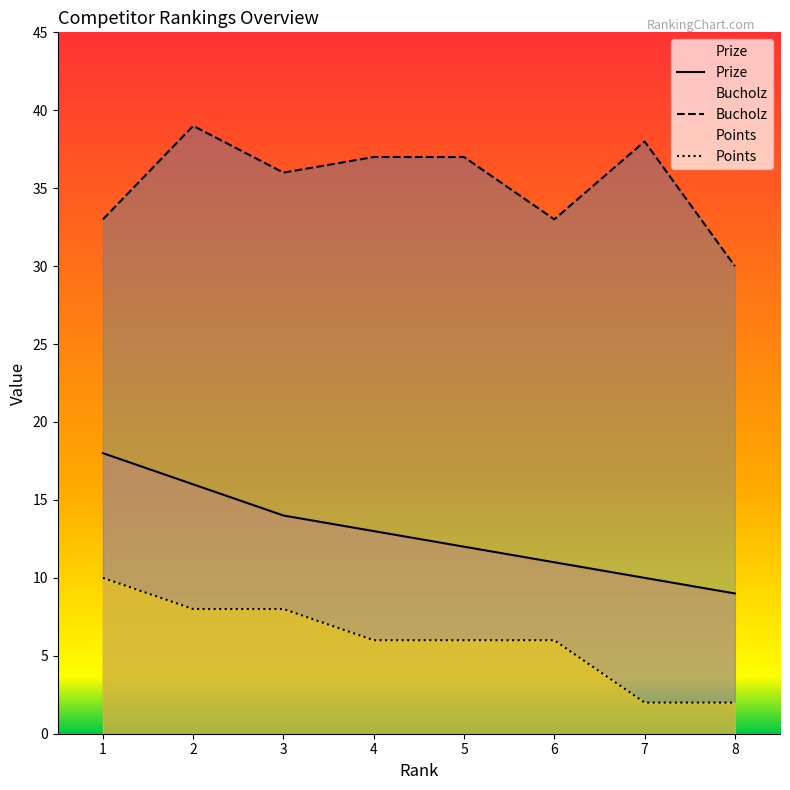

Is the value of Bucholz at 5 greater than the value of Prize at 3?

Yes